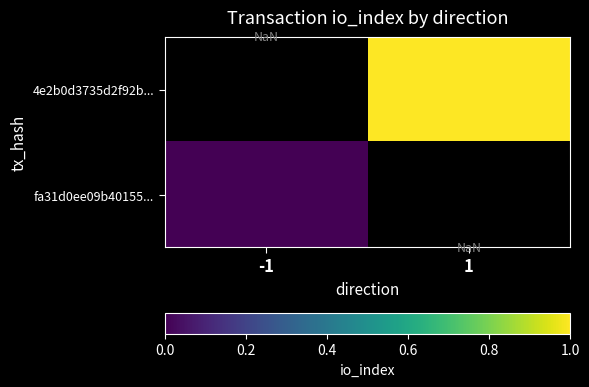

At which category does the chart reach its peak across all series?

1